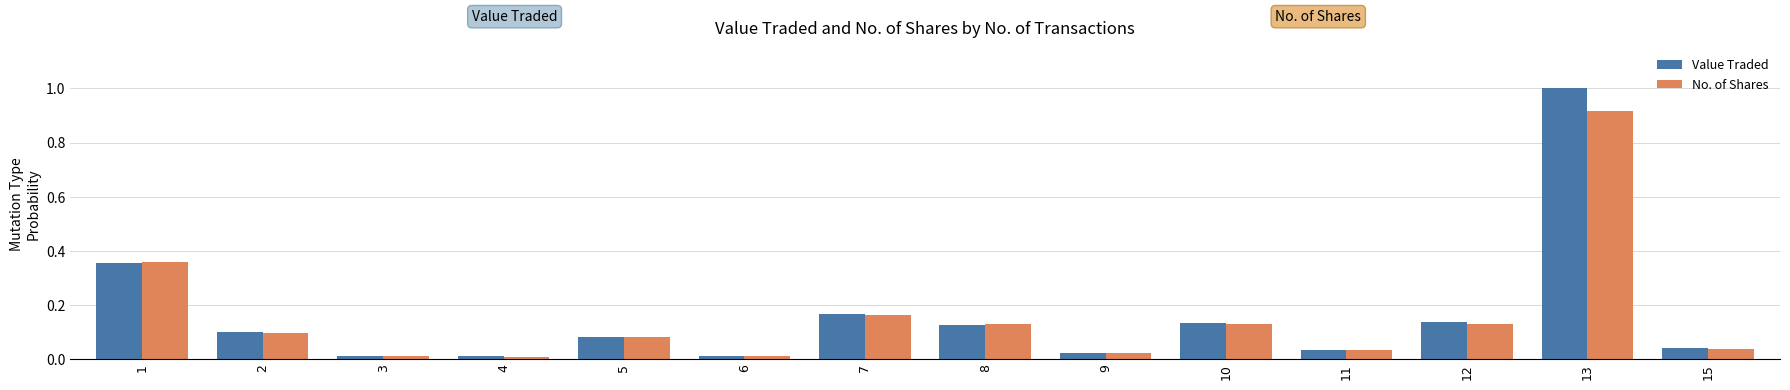

Is the value of Value Traded at 2 greater than the value of No. of Shares at 3?

Yes